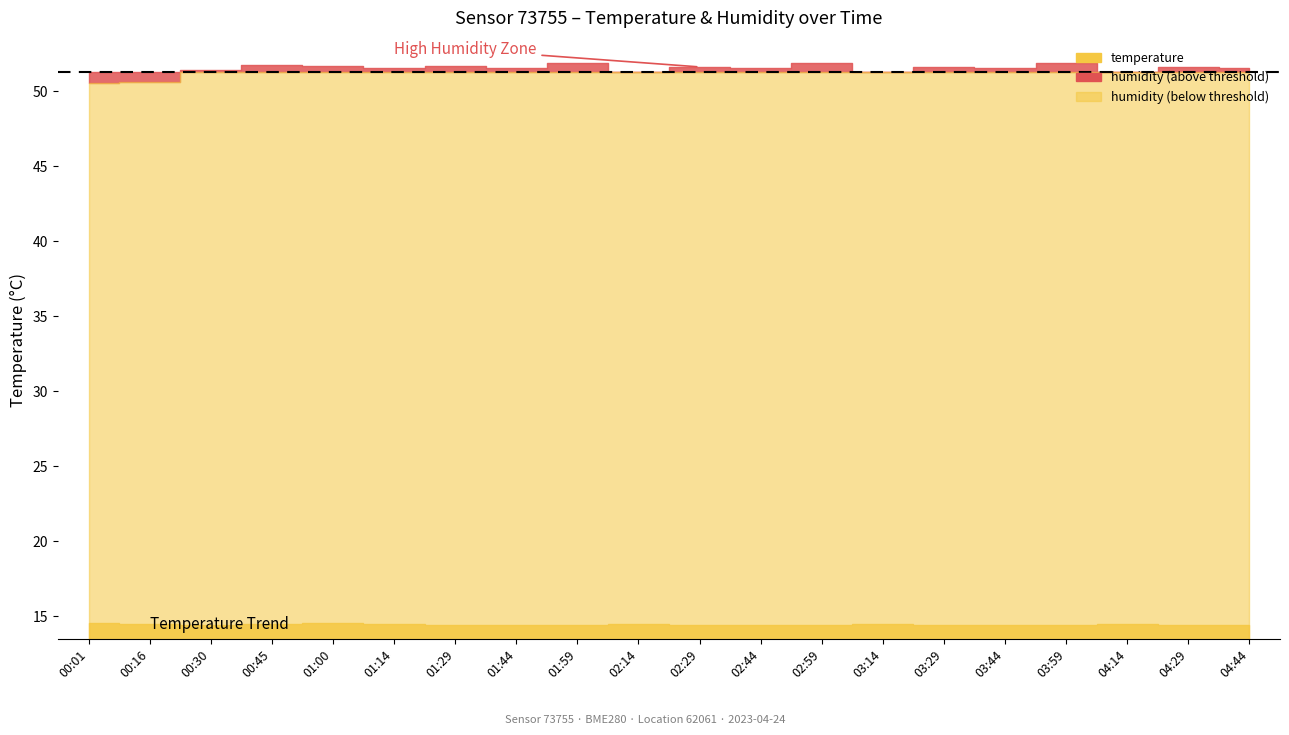

What is the difference between the highest and lowest values at 04:14?

36.8